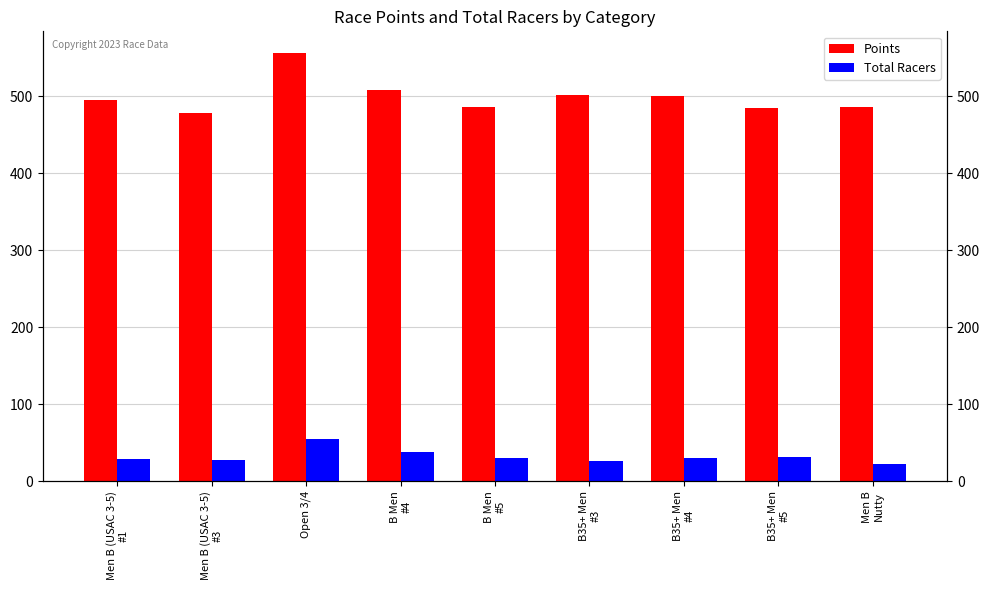

What is the approximate value of Points at B35+ Men
#5?

485.1